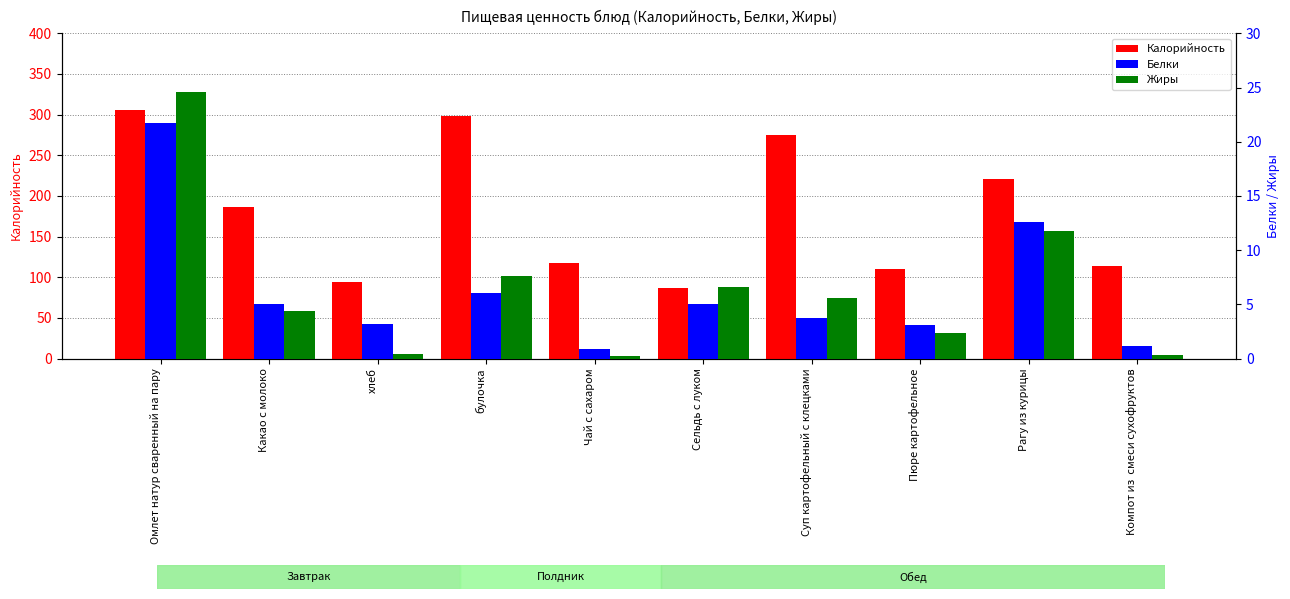

What position from the left is Сельдь с луком?

6